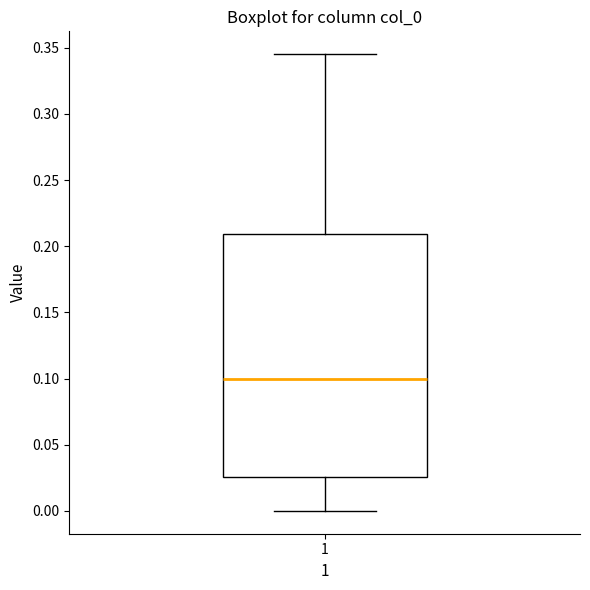

Transcribe this box plot: give where the median line is, the range the box spans, and where the two whiskers end, as read against the y-axis. The values are not printed on the chart, so give them approximately, as read against the axis.

median 0.100, box 0.025 to 0.210, whiskers 0.000 to 0.345